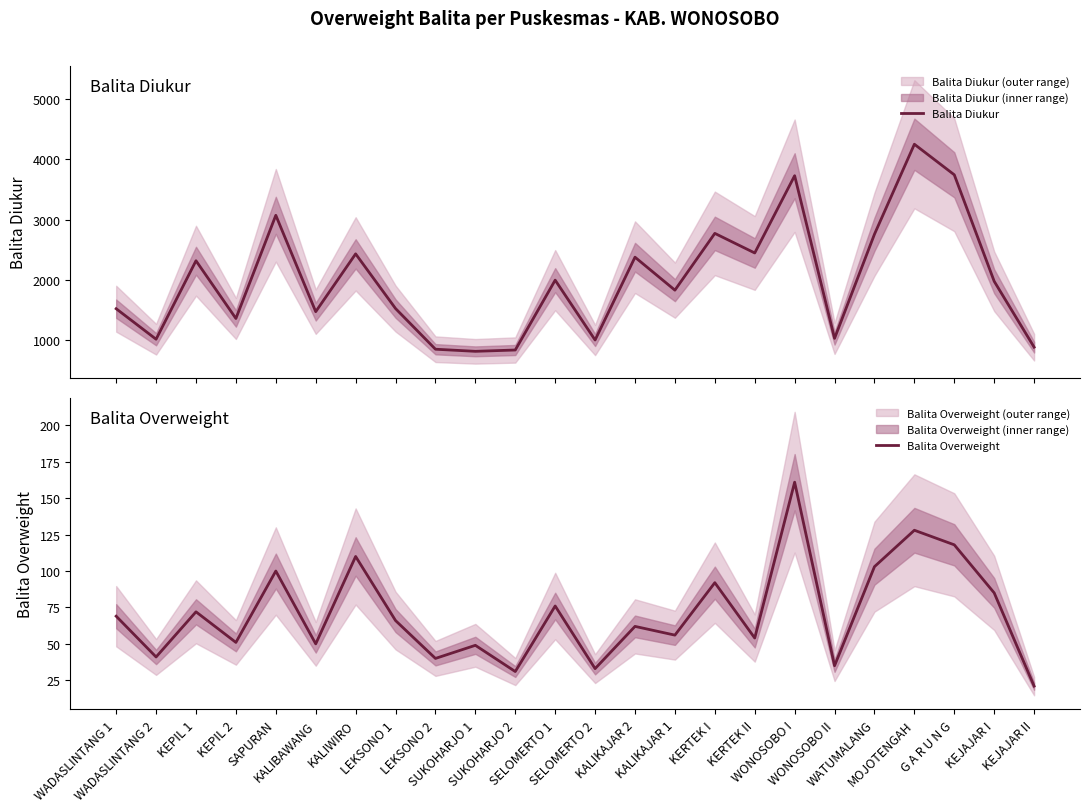

List the labels in order of Balita Diukur value, largest first.

MOJOTENGAH, G A R U N G, WONOSOBO I, SAPURAN, KERTEK I, WATUMALANG, KERTEK II, KALIWIRO, KALIKAJAR 2, KEPIL 1, SELOMERTO 1, KEJAJAR I, KALIKAJAR 1, LEKSONO 1, WADASLINTANG 1, KALIBAWANG, KEPIL 2, WONOSOBO II, WADASLINTANG 2, SELOMERTO 2, KEJAJAR II, LEKSONO 2, SUKOHARJO 2, SUKOHARJO 1